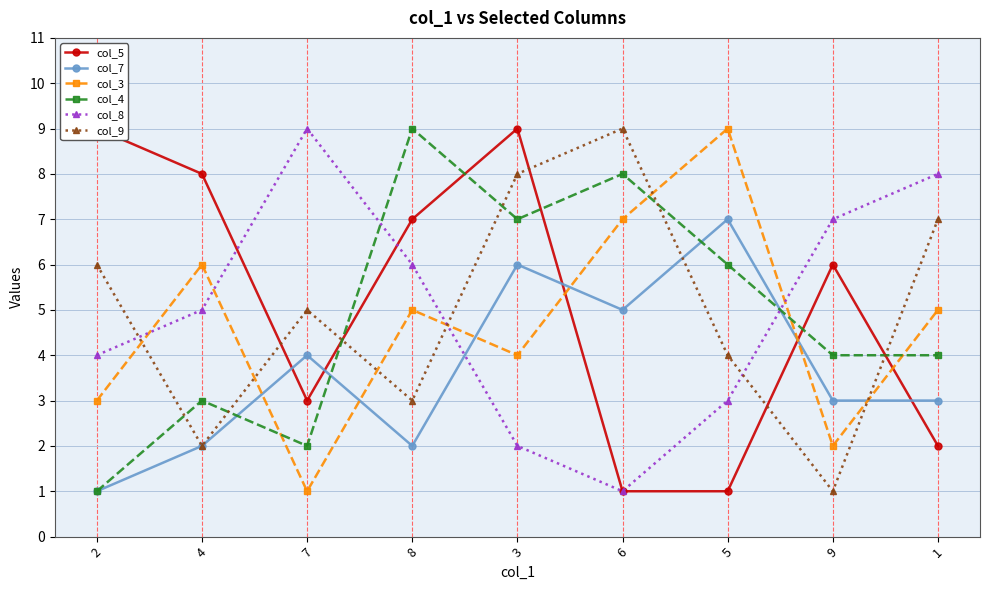

Where do col_9 and col_7 first cross each other?

6 and 5